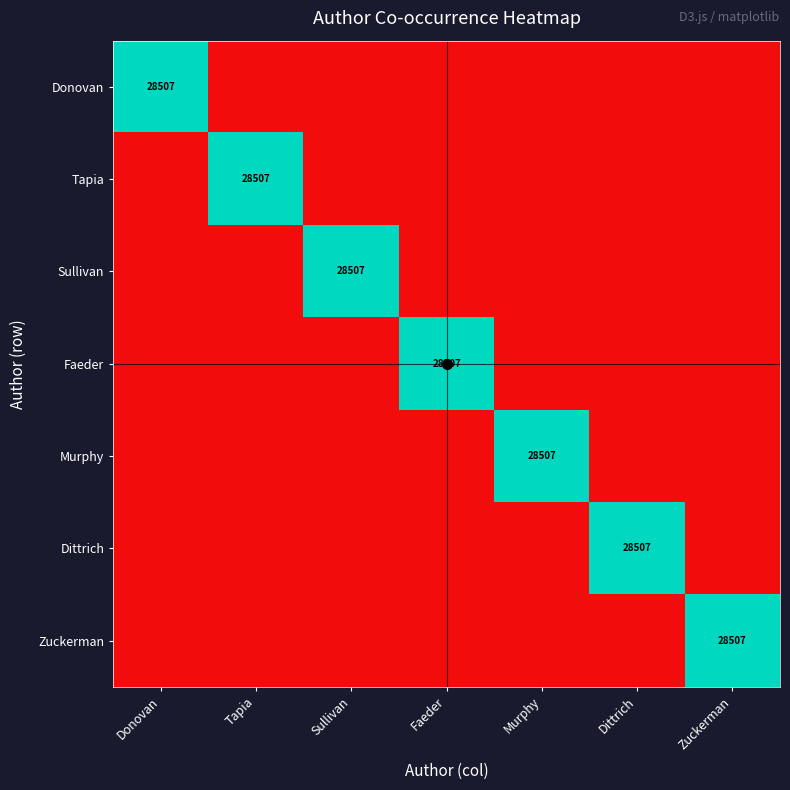

List the series in order of their peak value, lowest first.

Donovan, Tapia, Sullivan, Faeder, Murphy, Dittrich, Zuckerman